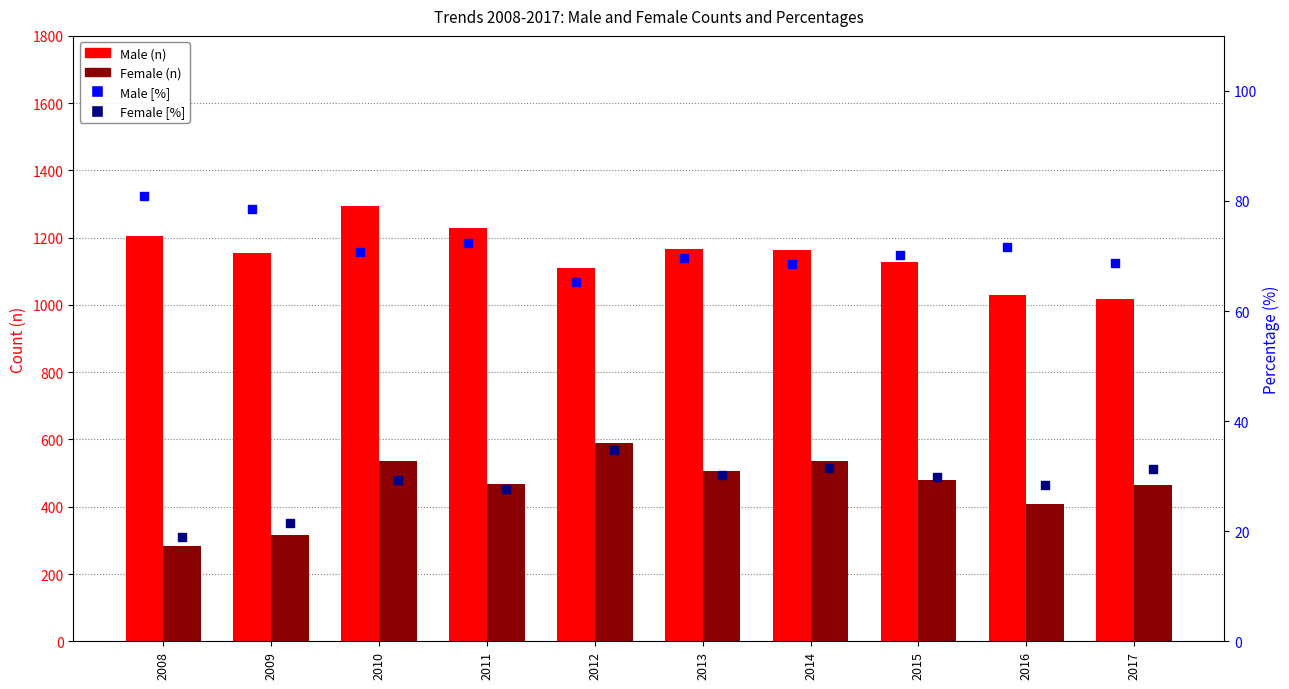

What are all the series names shown in the legend?

Male (n), Female (n), Male [%], Female [%]